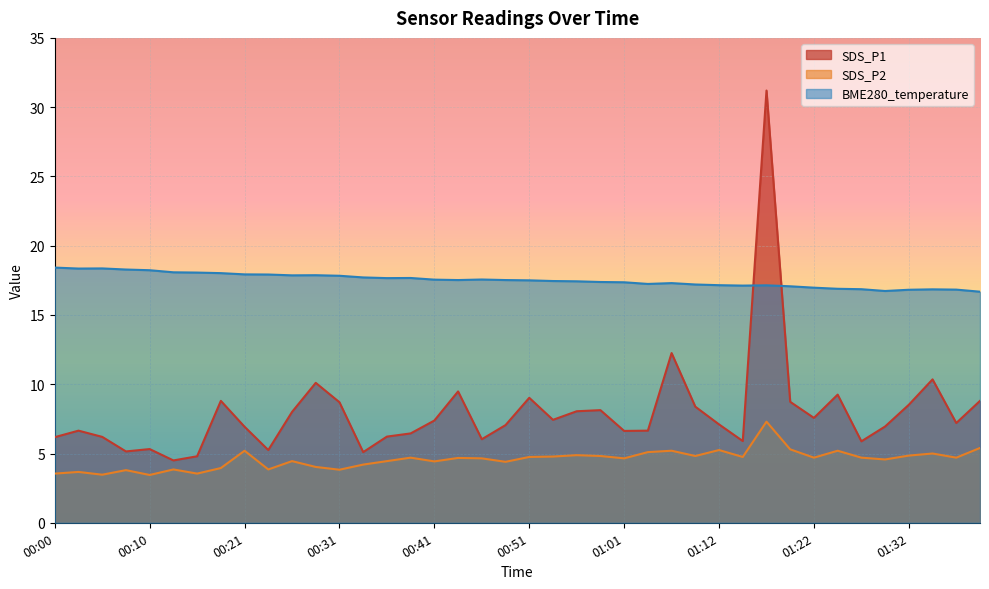

Which series has the largest total across all categories?

BME280_temperature